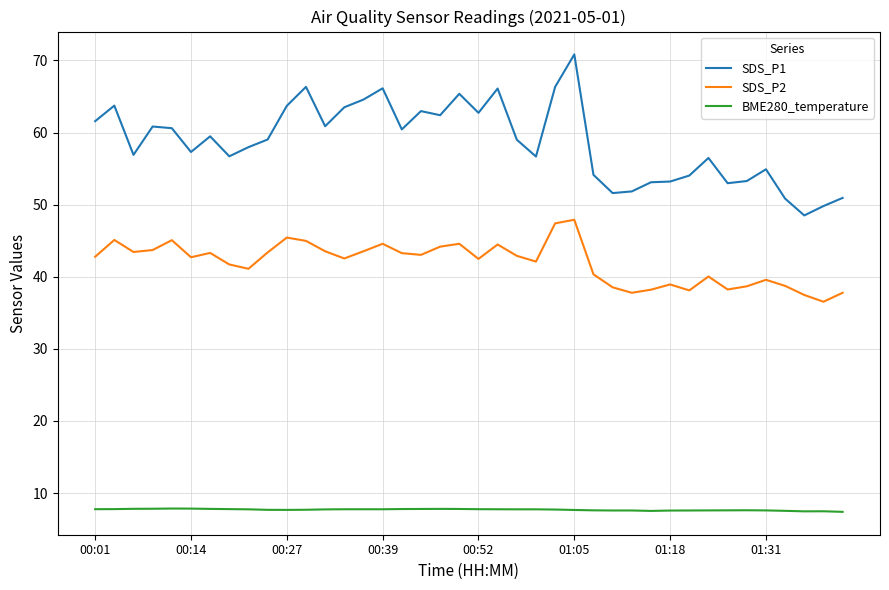

How many interior local valleys does the SDS_P2 series have?

11